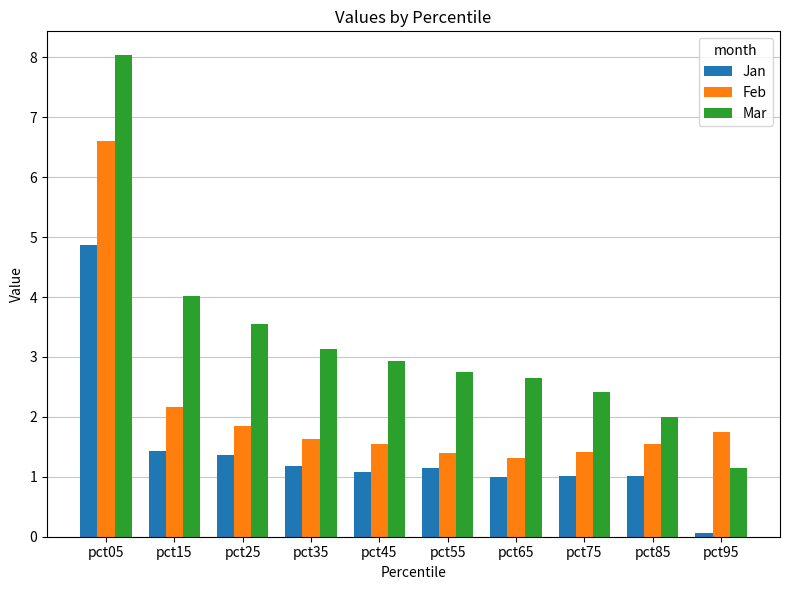

At which label does Feb reach its peak?

pct05